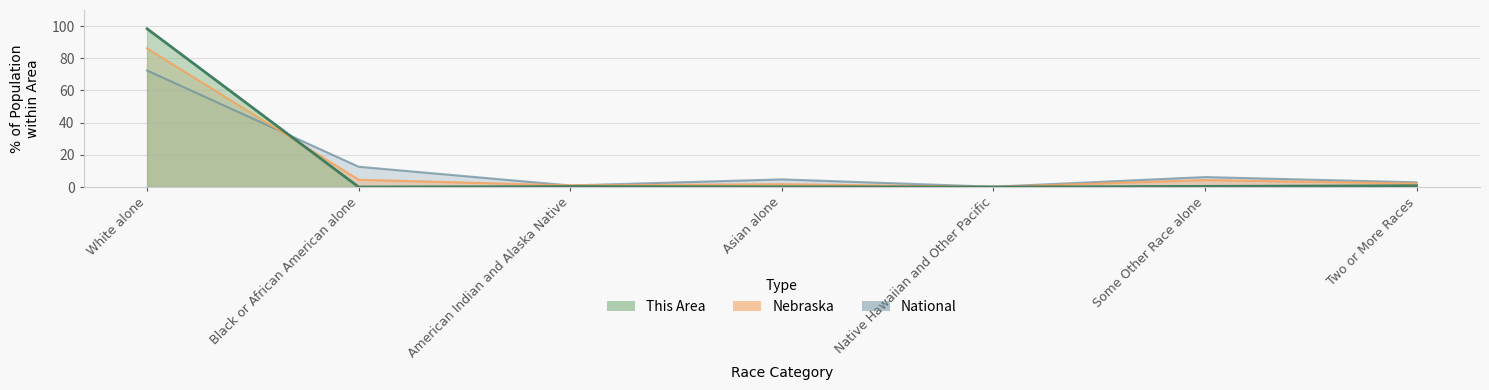

Read the Nebraska value at Native Hawaiian and Other Pacific.

0.1